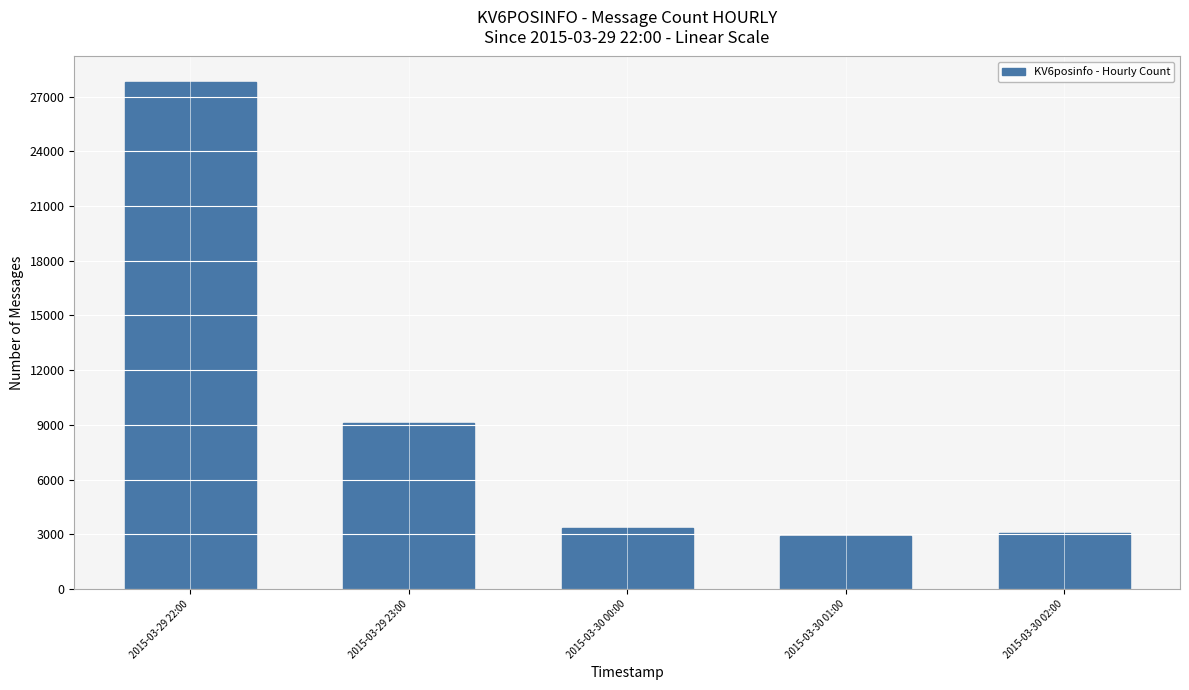

How many categories are shown in the chart?

5